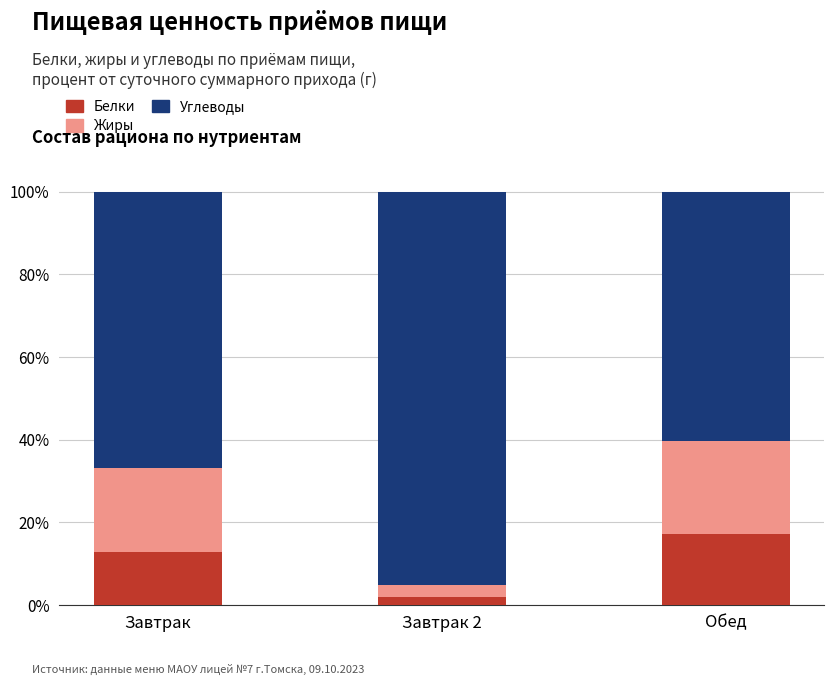

What is the maximum value for Белки?

17.2